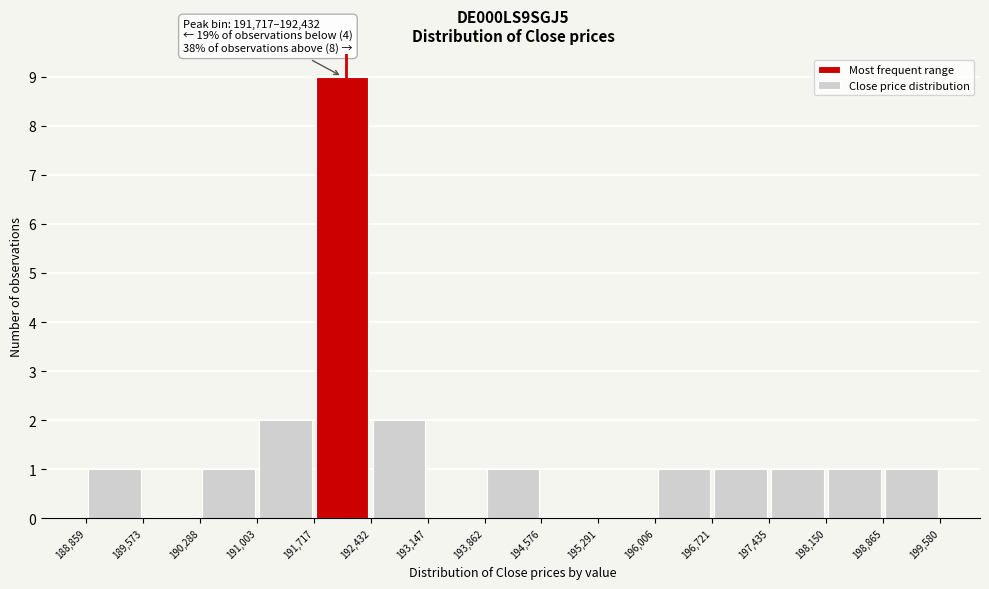

Which range on the x-axis has the tallest bar?

191,717 to 192,432